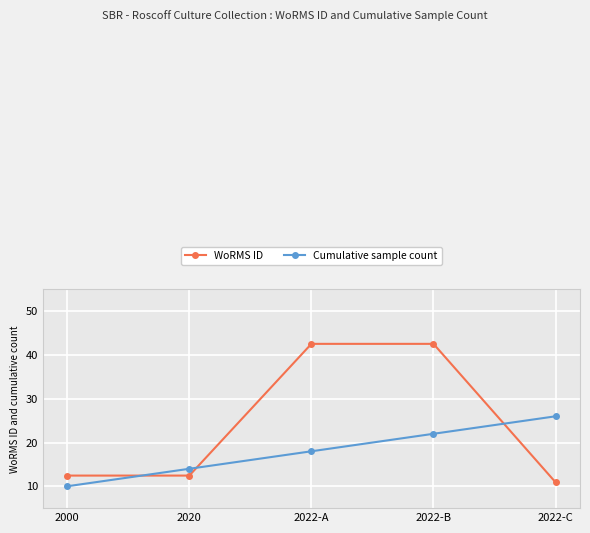

Where do Cumulative sample count and WoRMS ID first cross each other?

2000 and 2020